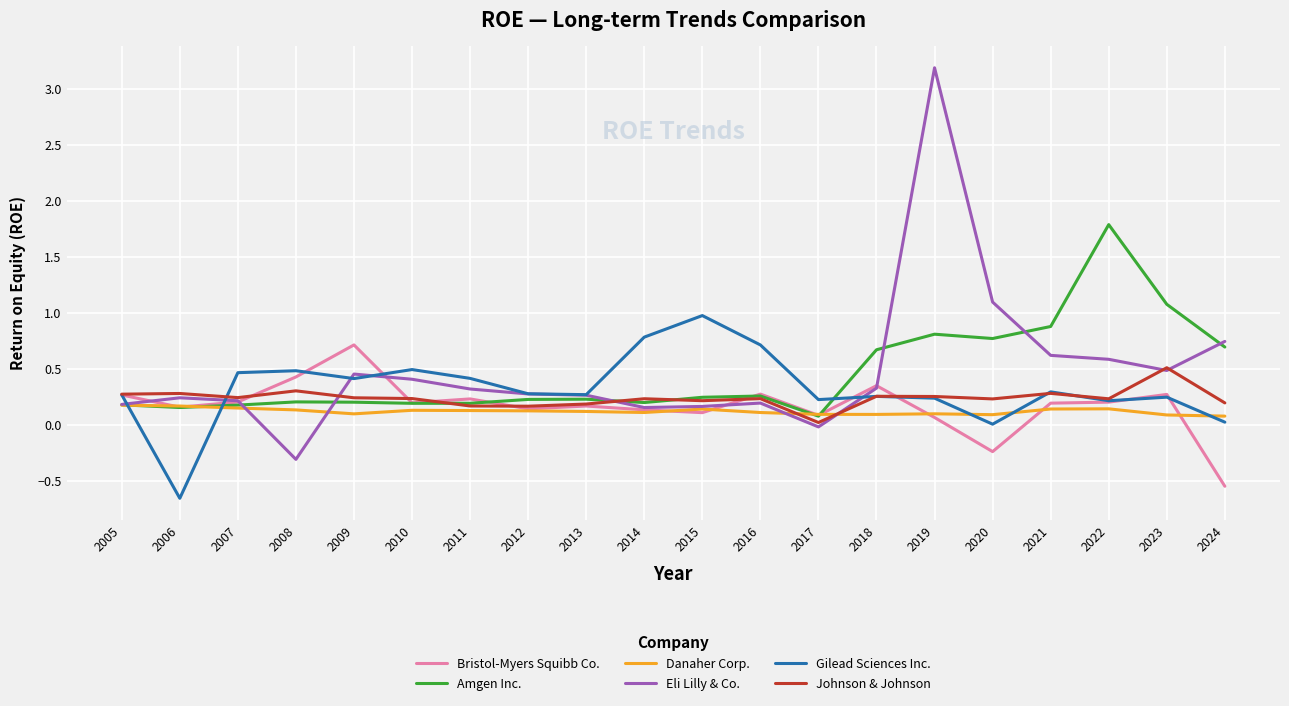

The Eli Lilly & Co. series shows 0.4 at 2013. True or false?

False